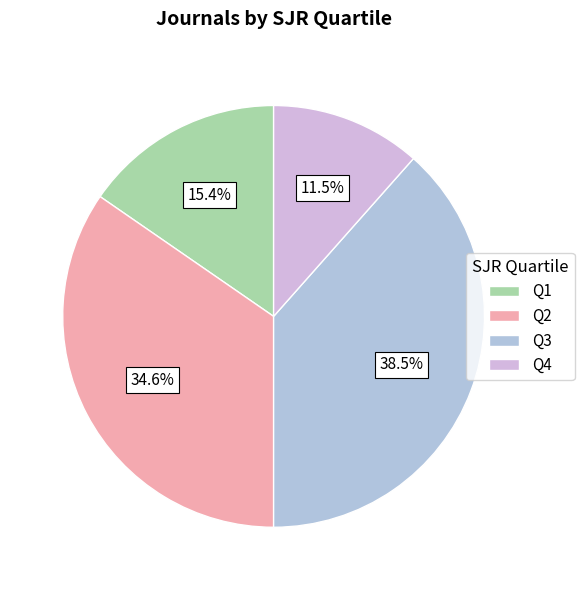

To the nearest percent, what percentage of the pie is Q1?

15%